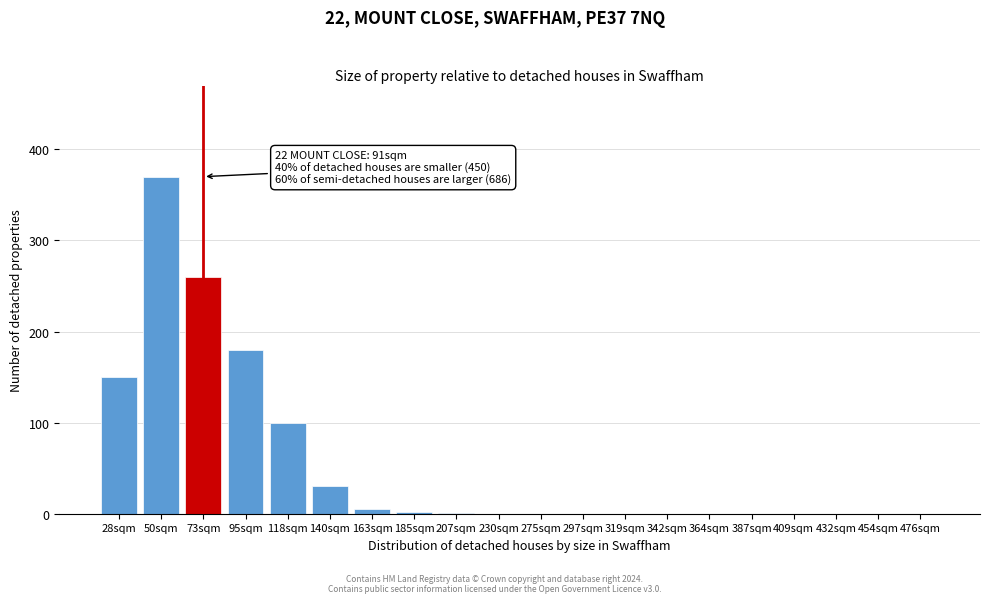

Where is the data nearest to the value 185?

95sqm